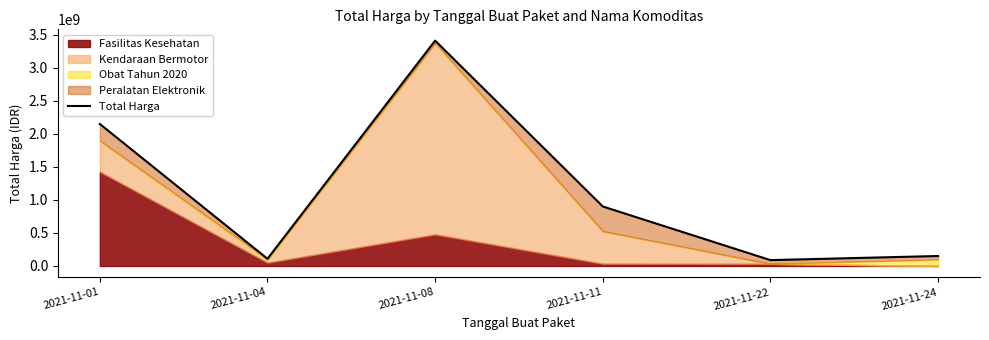

What is the ratio of the value at 2021-11-24 to the value at 2021-11-11?

0.2